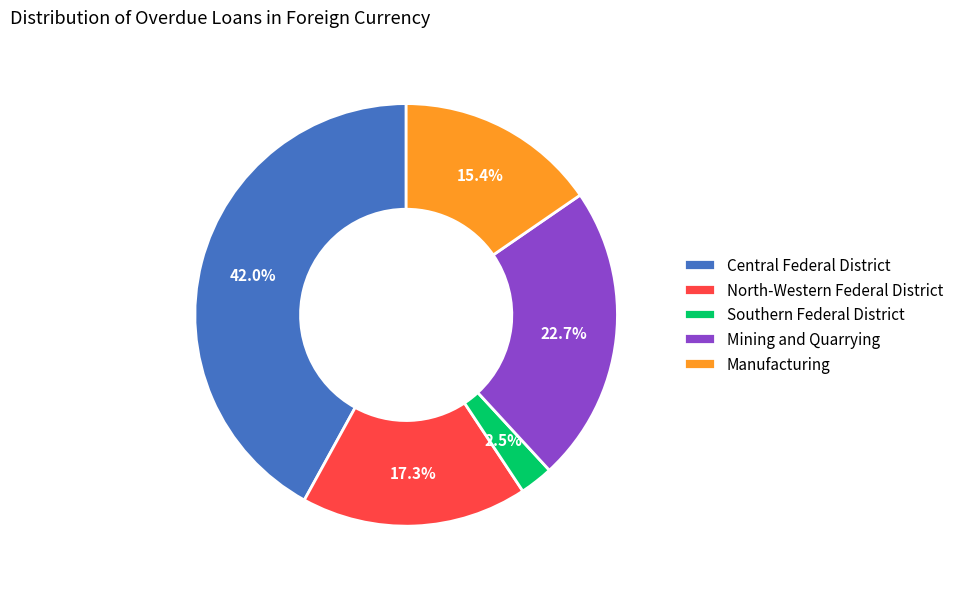

True or false: Southern Federal District accounts for 15% of the total.

False